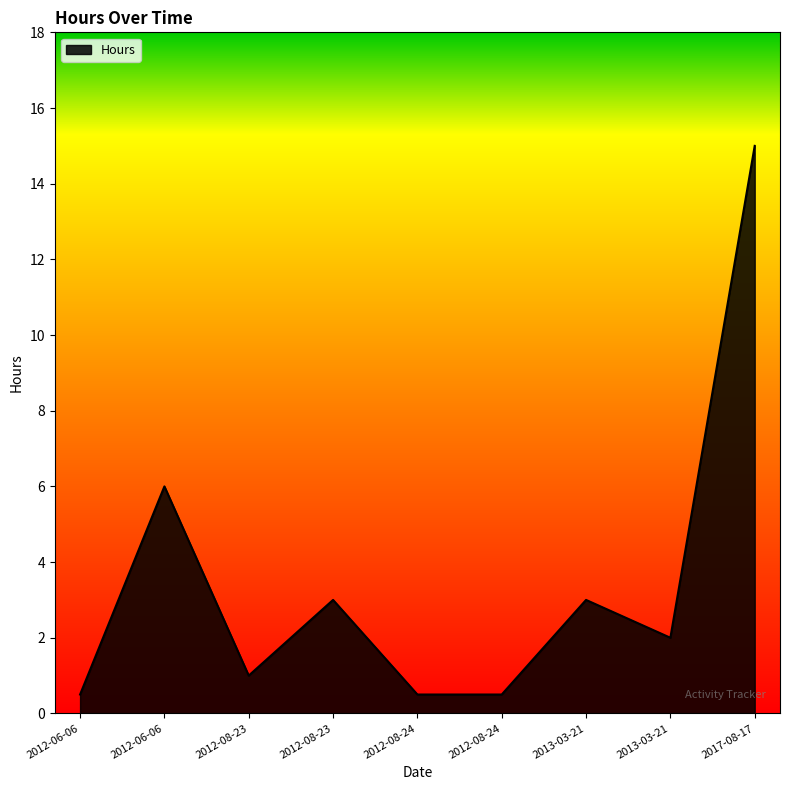

What is the smallest value displayed?

0.5